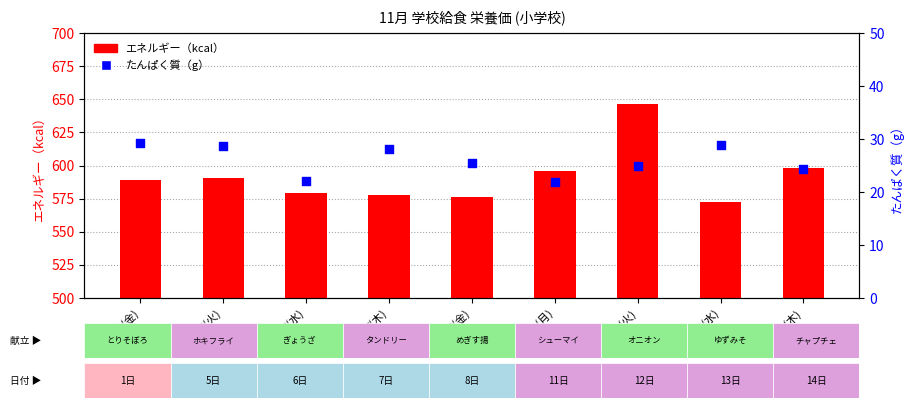

What are all the series names shown in the legend?

エネルギー（kcal）, たんぱく質（g）